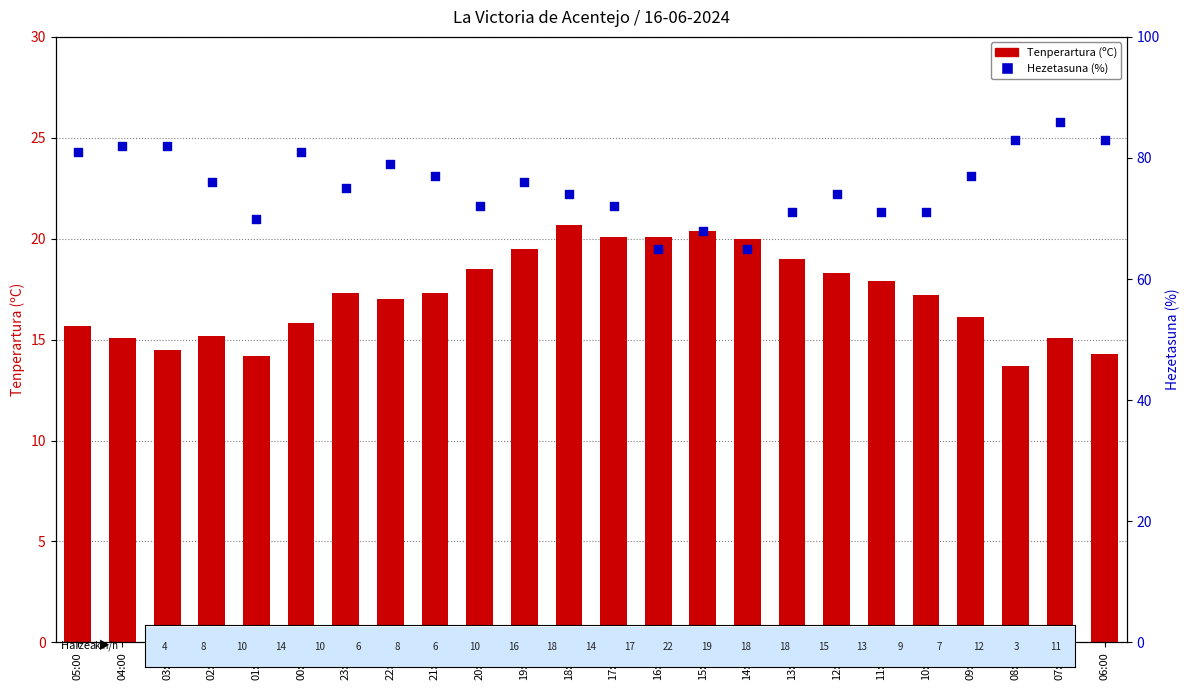

What are all the series names shown in the legend?

Tenperartura (ºC), Hezetasuna (%)